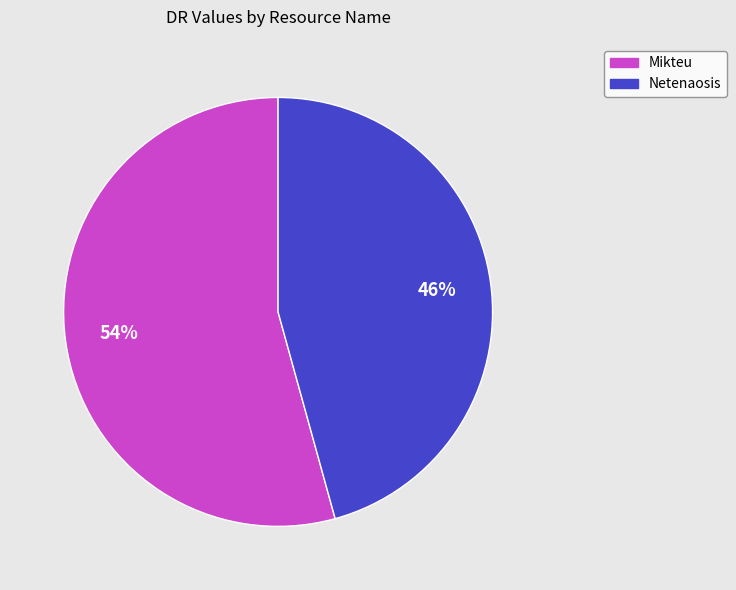

To the nearest percent, what portion does Netenaosis represent?

46%